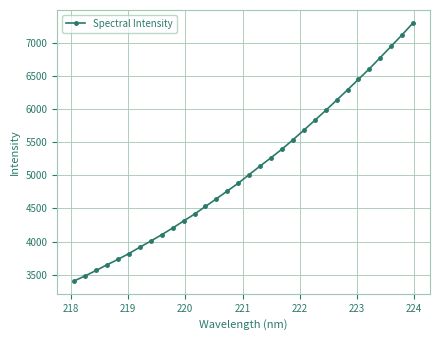

What is the difference between the second highest and minimum values?

3710.2